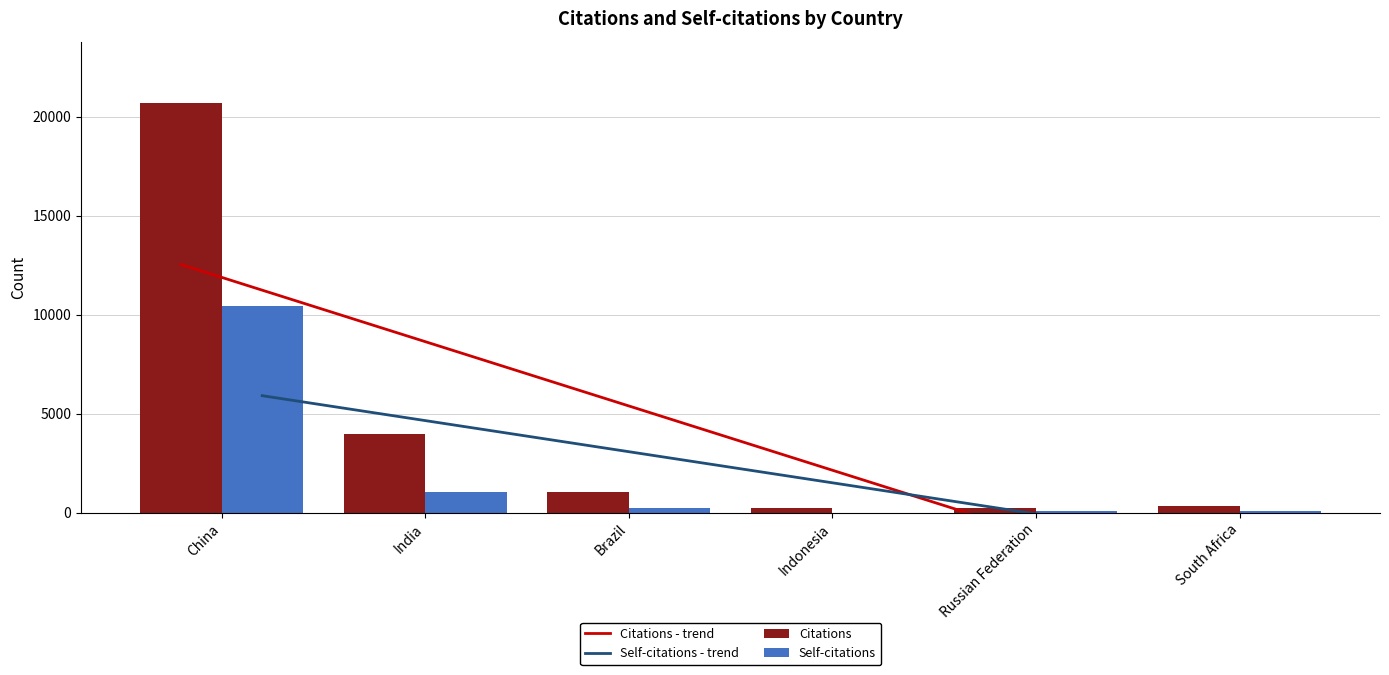

What is the value of the Citations - trend bar at the 3rd from the left?

6049.0